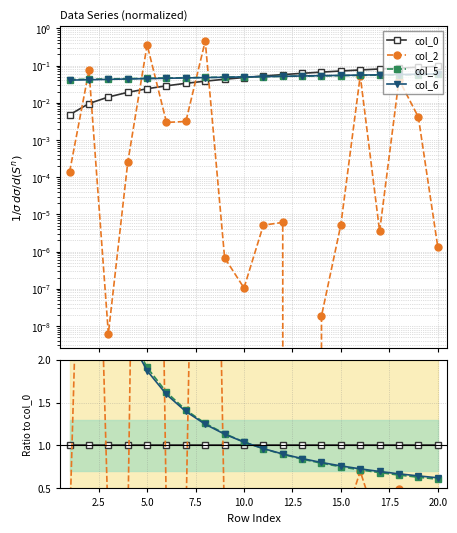

True or false: col_5 and col_0 intersect in this chart.

True